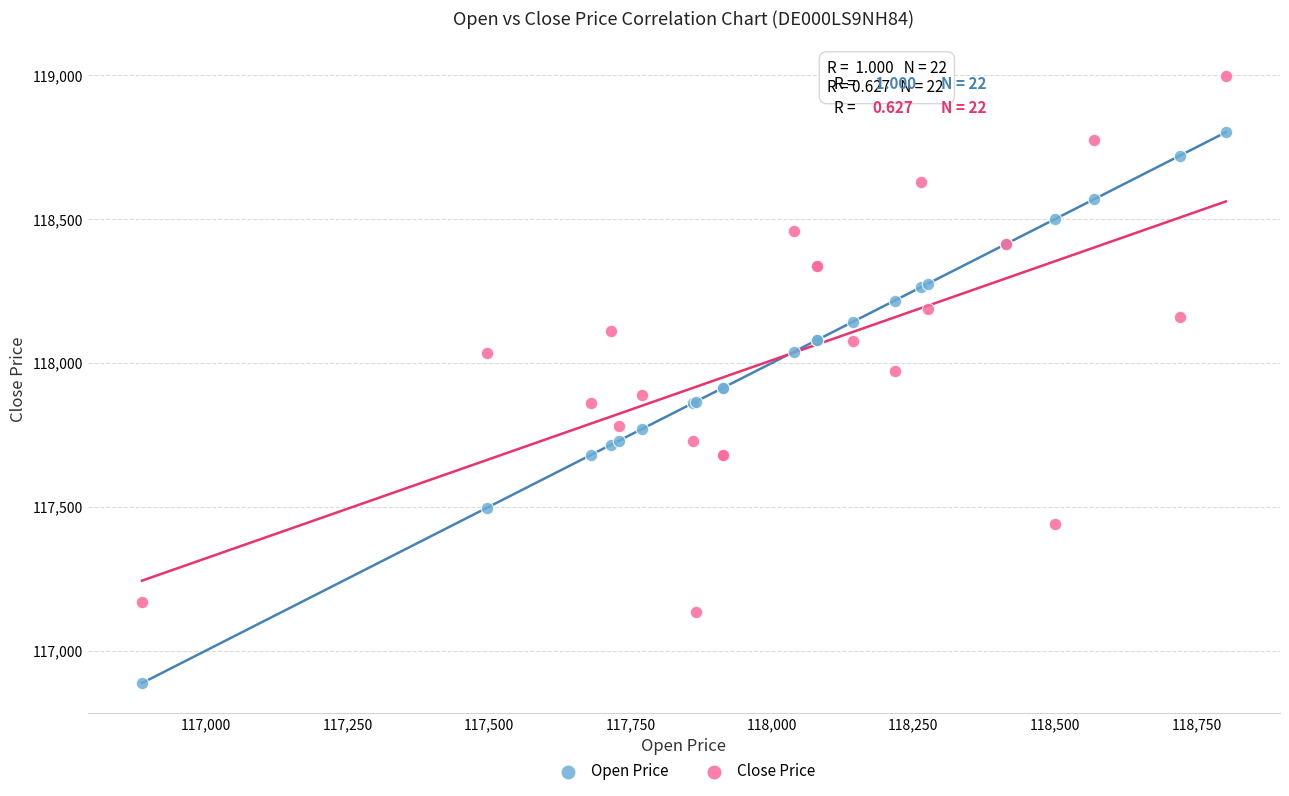

Which series has the widest spread of Y values?

Open Price